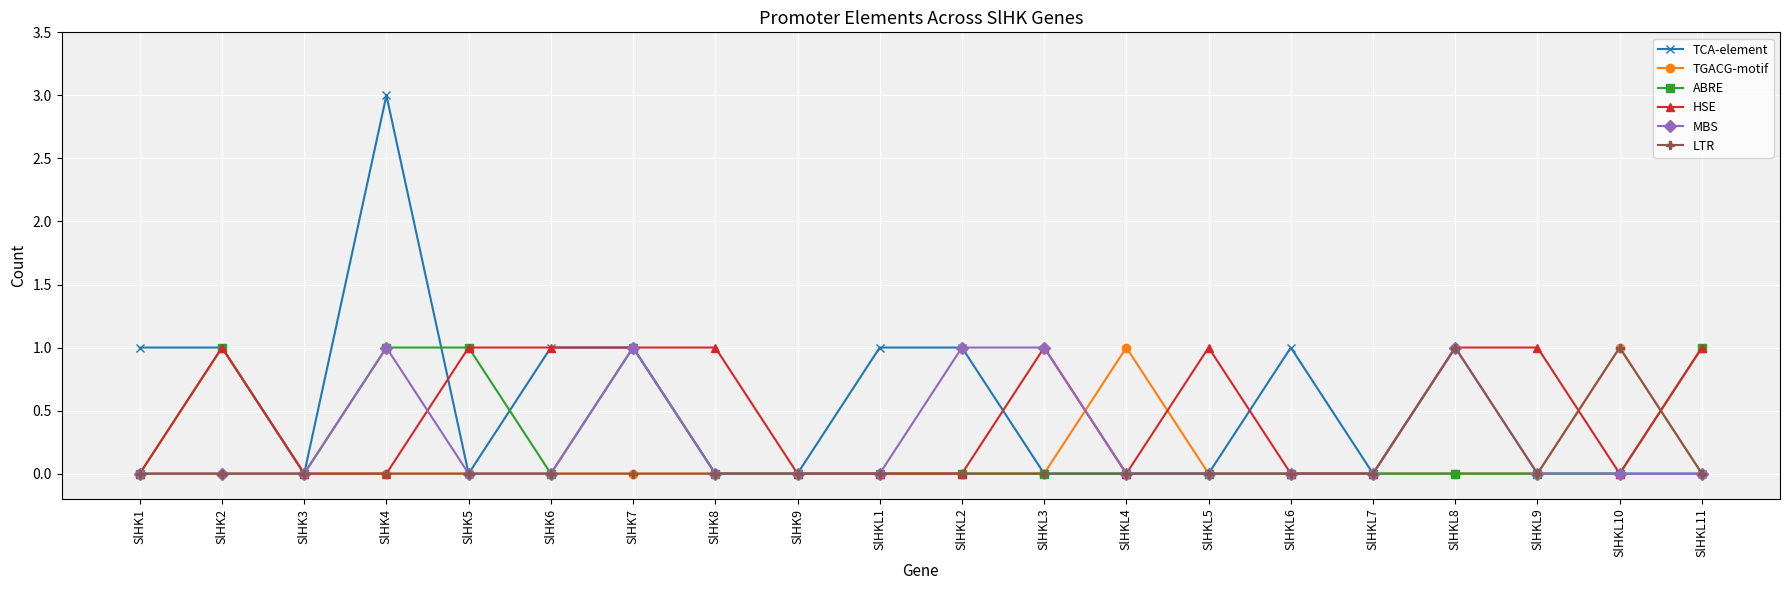

True or false: LTR has more than 1 interior local peaks.

True